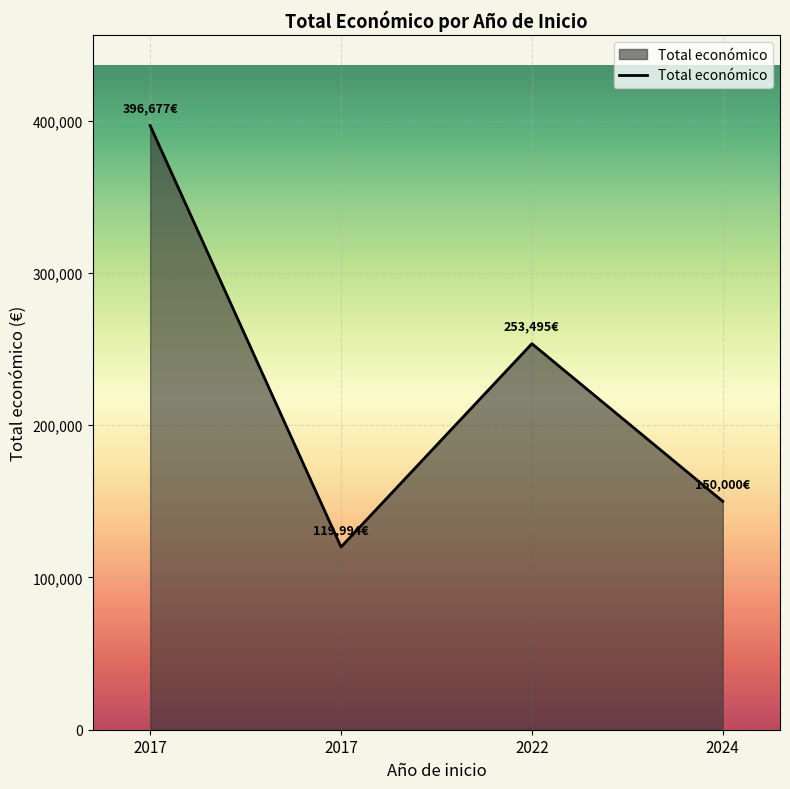

Approximately how many times larger is the value at 2017 compared to 2017?

3.3